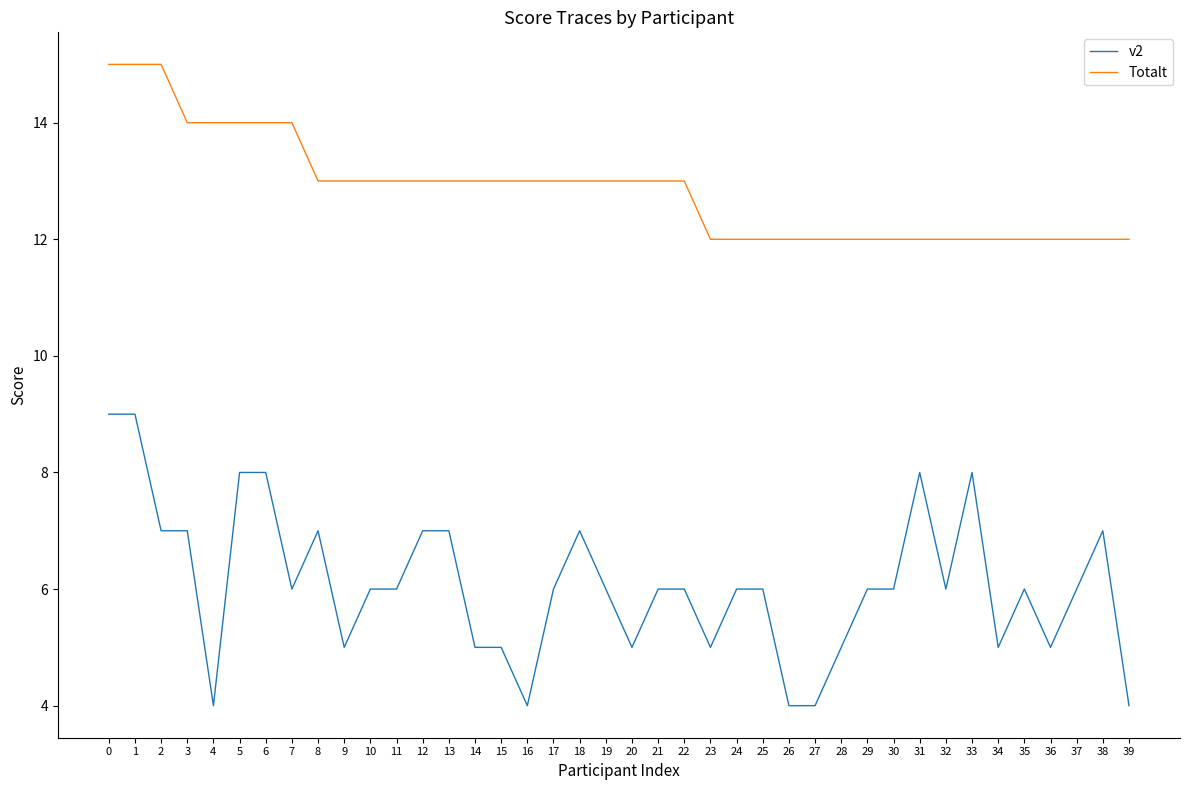

Is this an area chart (filled region under the line)?

No